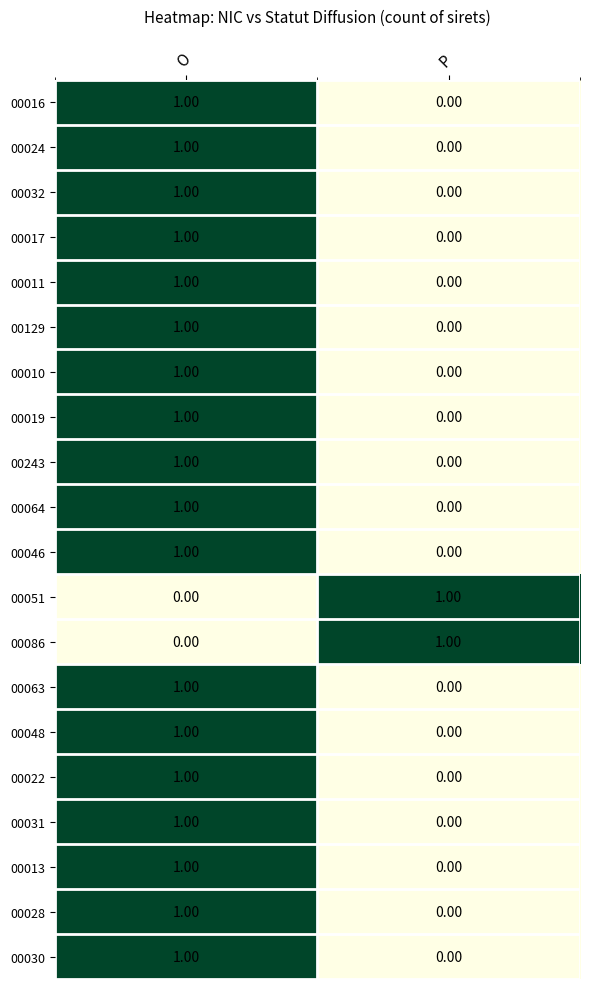

At which label is 00086 closest to 0?

O